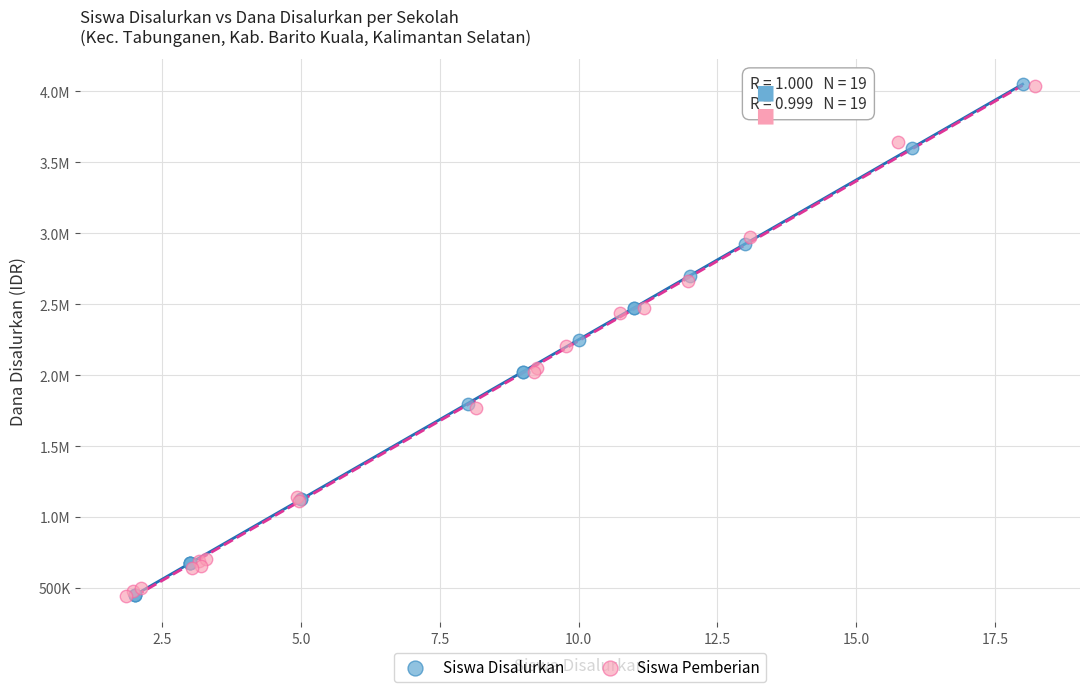

What are all the series names shown in the legend?

Siswa Disalurkan, Siswa Pemberian